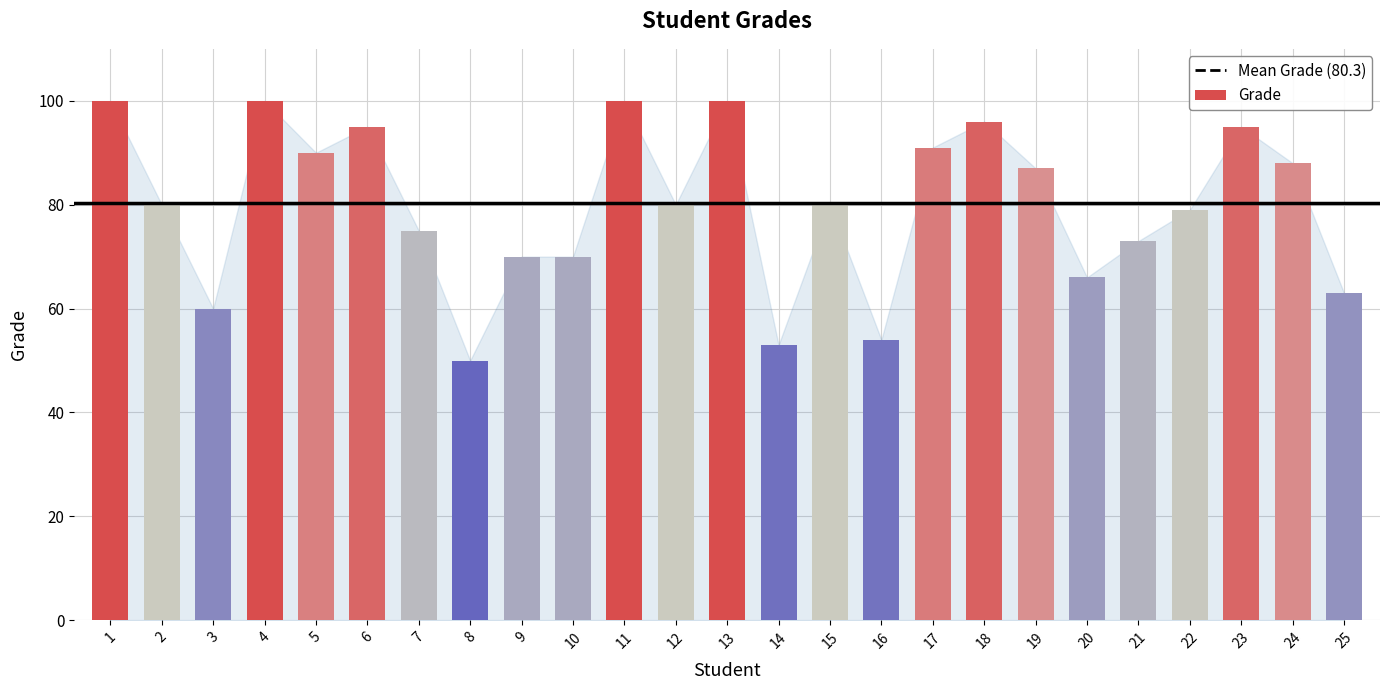

Which series has the largest total across all categories?

Mean Grade (80.3)